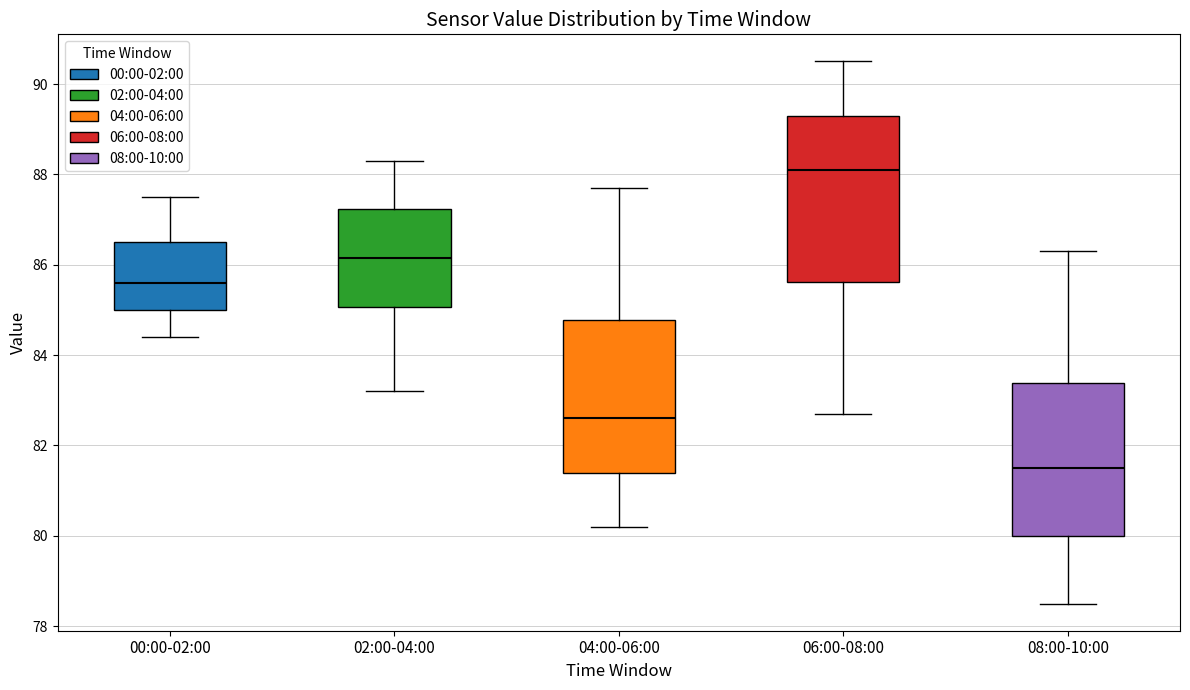

Which box has the lowest median line?

08:00-10:00